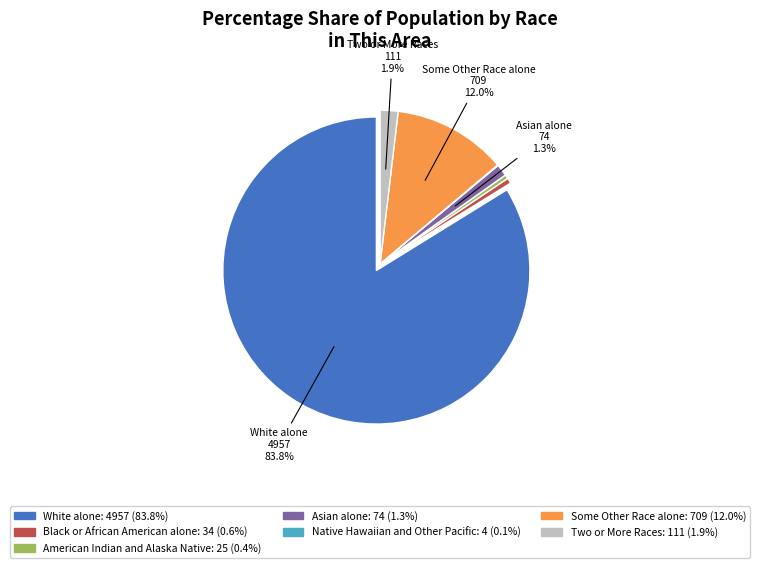

Does any single category account for the majority?

Yes